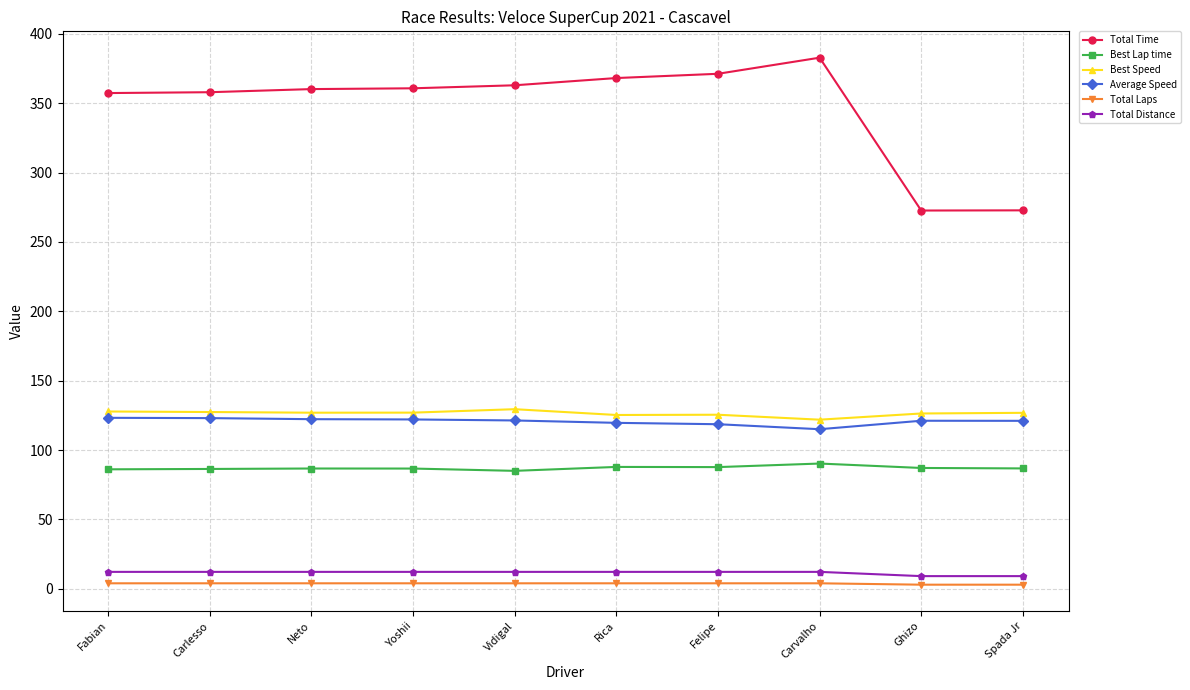

True or false: Total Time has a value of 96.7 at Rica.

False